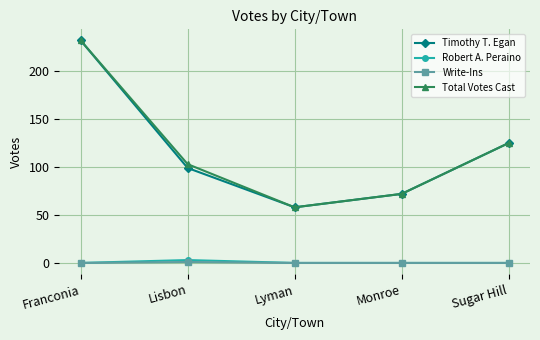

What are all the series names shown in the legend?

Timothy T. Egan, Robert A. Peraino, Write-Ins, Total Votes Cast